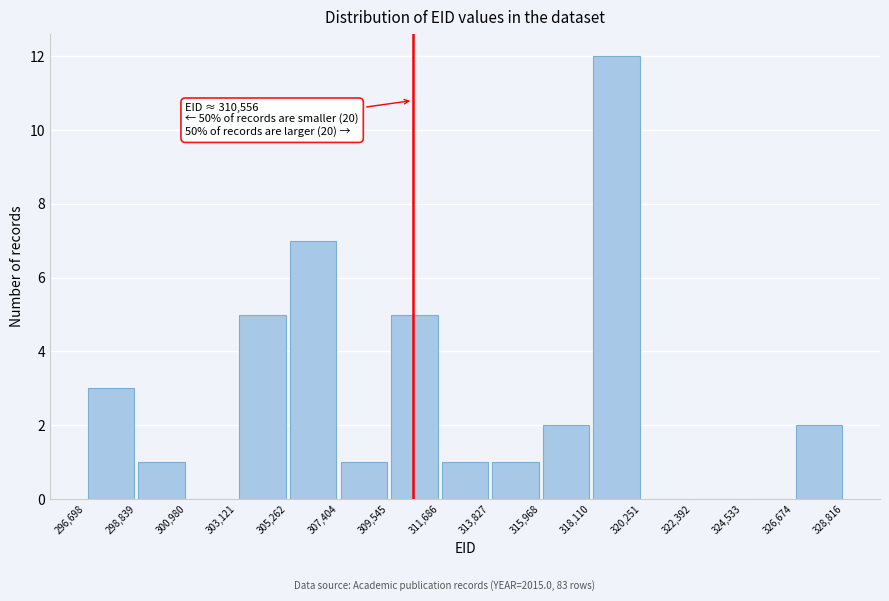

Over which range of the x-axis is the bar tallest?

318,110 to 320,251